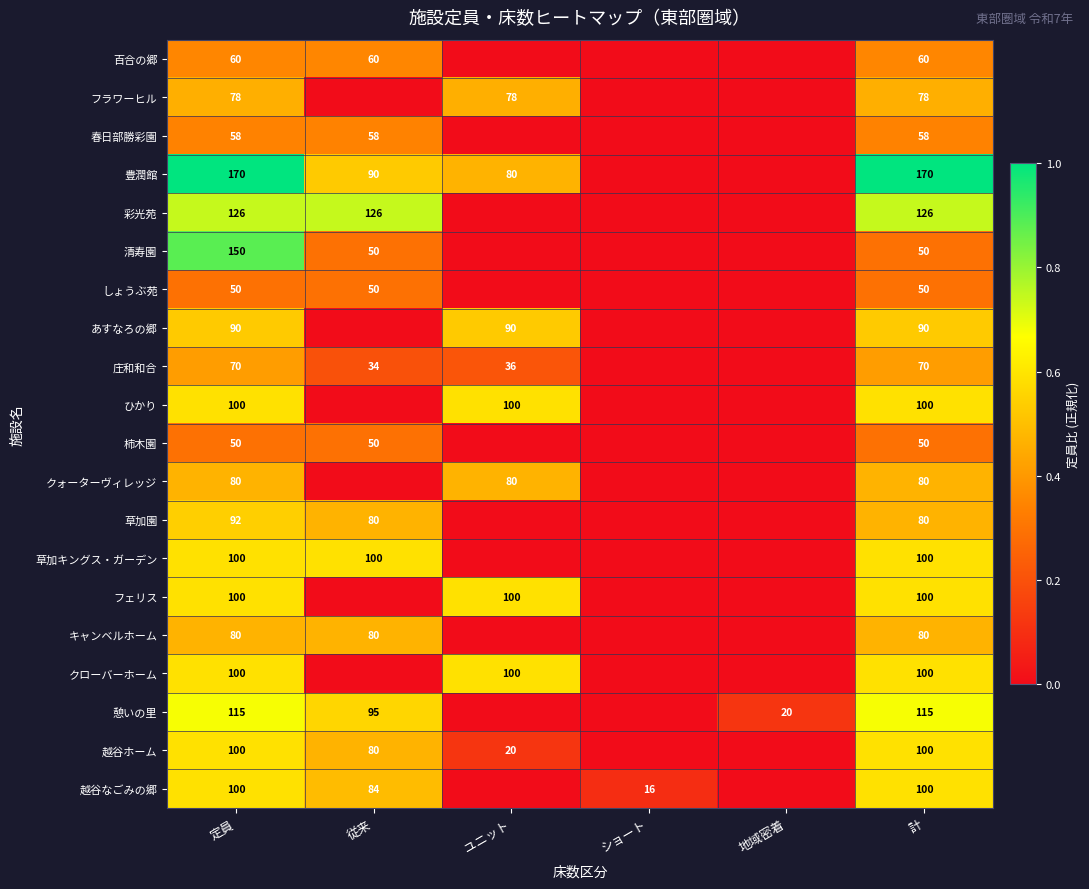

What is the sum of the 清寿園 values at 従来 and 定員?

200